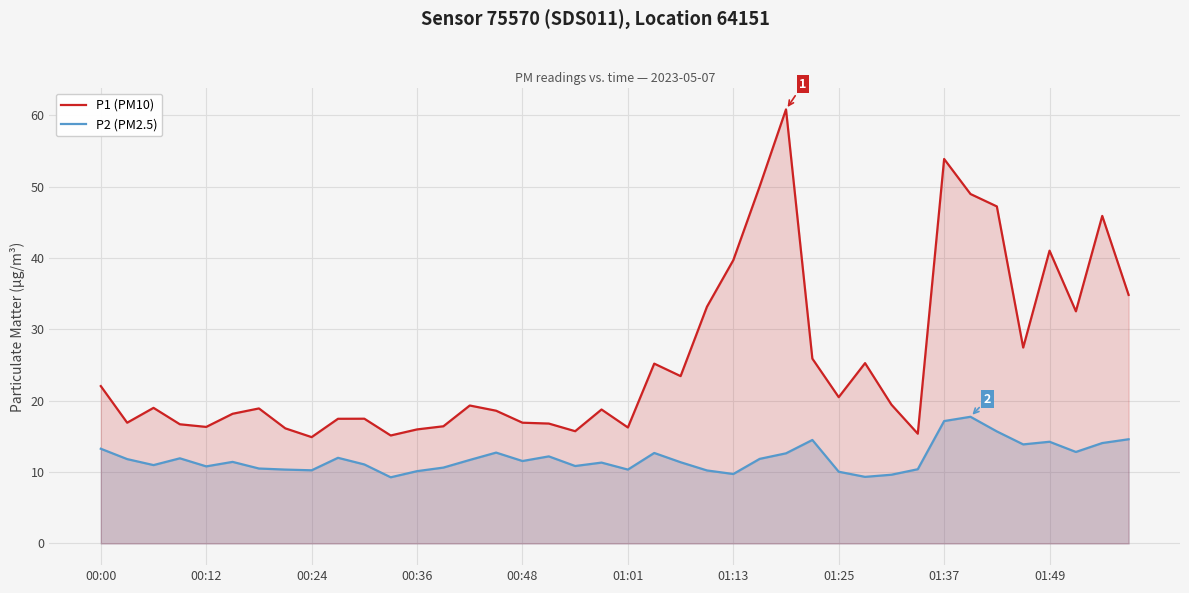

What is the highest value of the P1 (PM10) series?

60.8